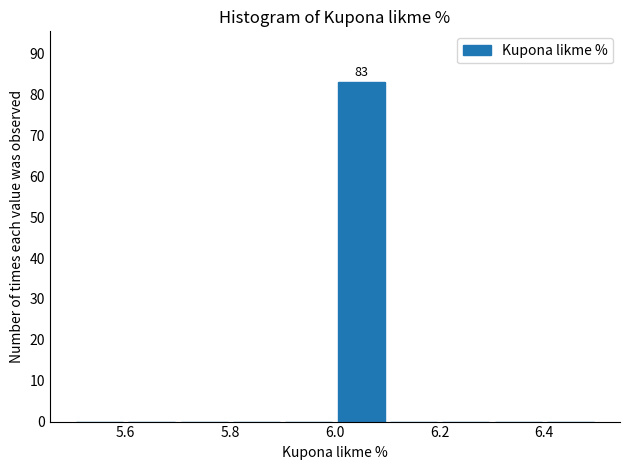

Over which range of the x-axis is the bar tallest?

6.0 to 6.1